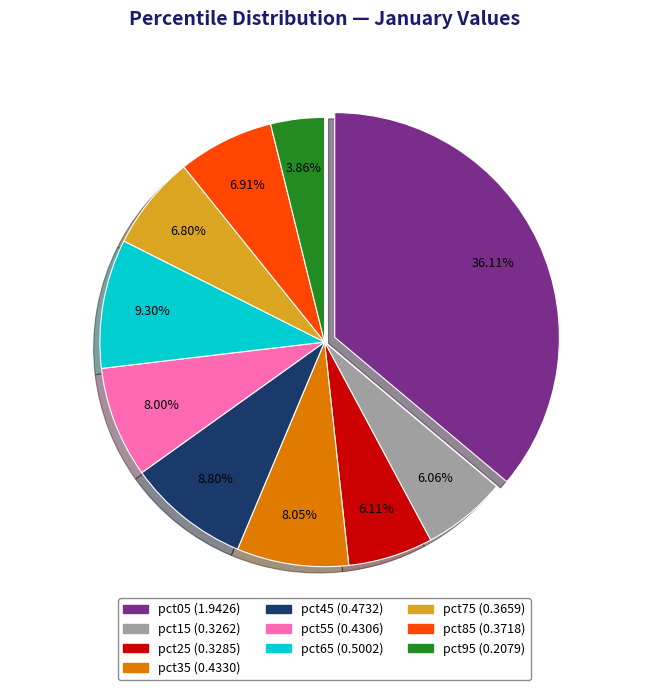

Which slice is the largest?

pct05